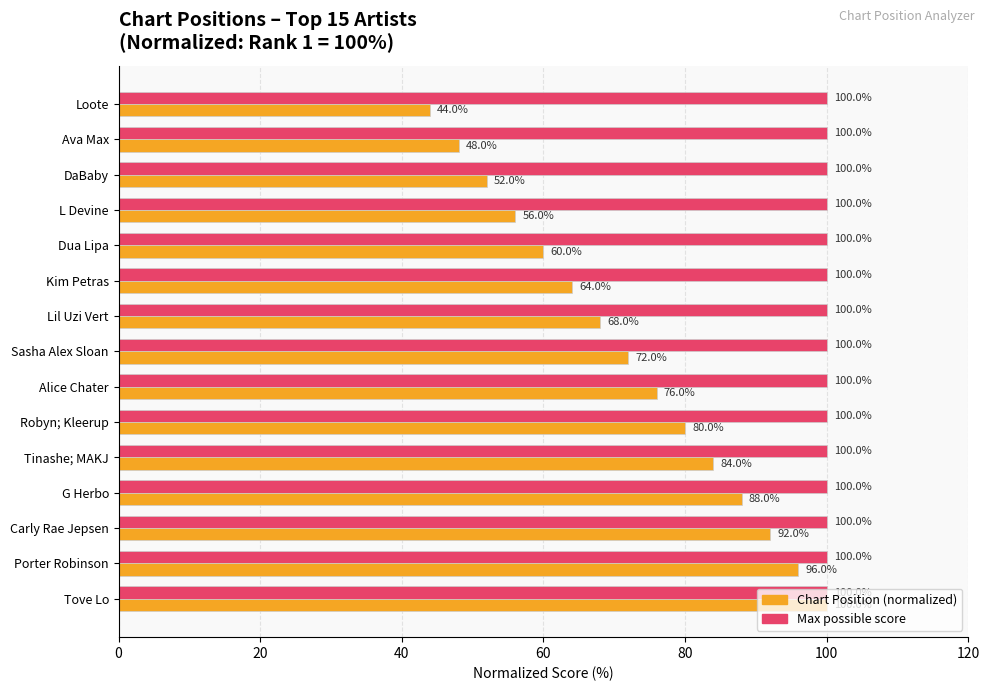

What is the total value across all series at Porter Robinson?

196.0